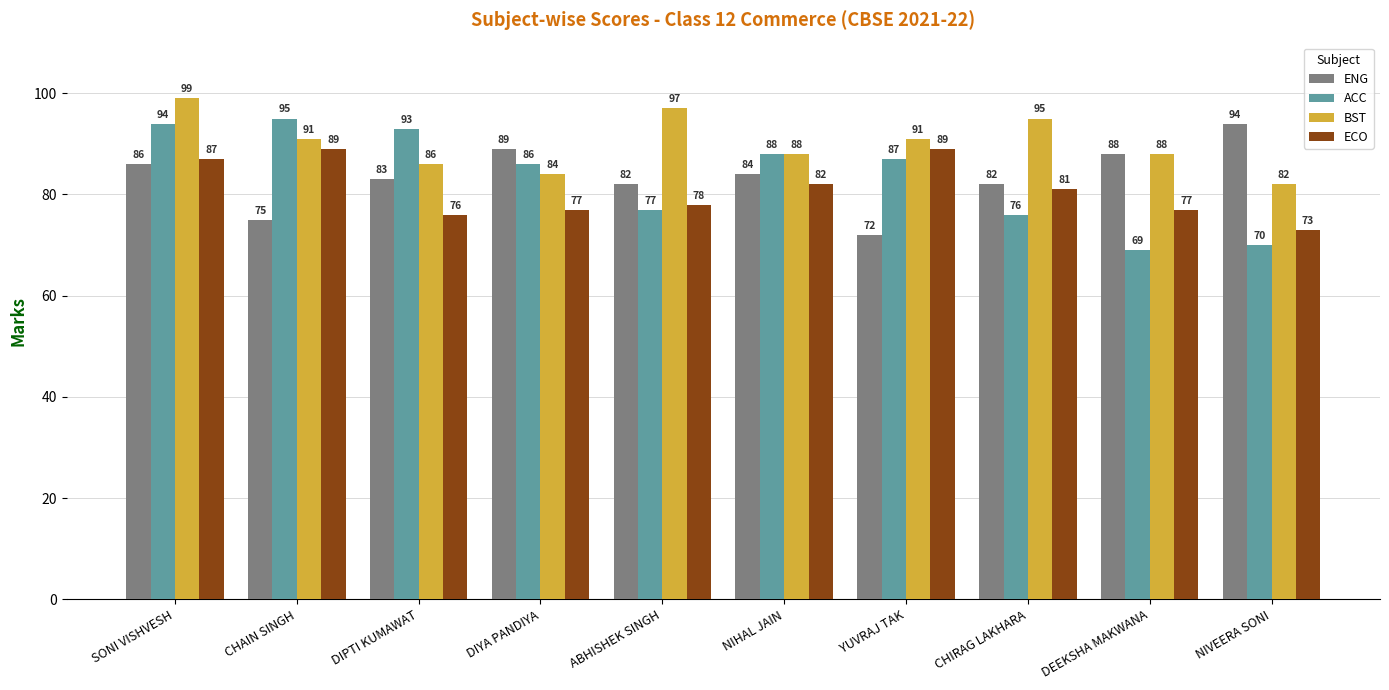

What is the greatest value displayed?

99